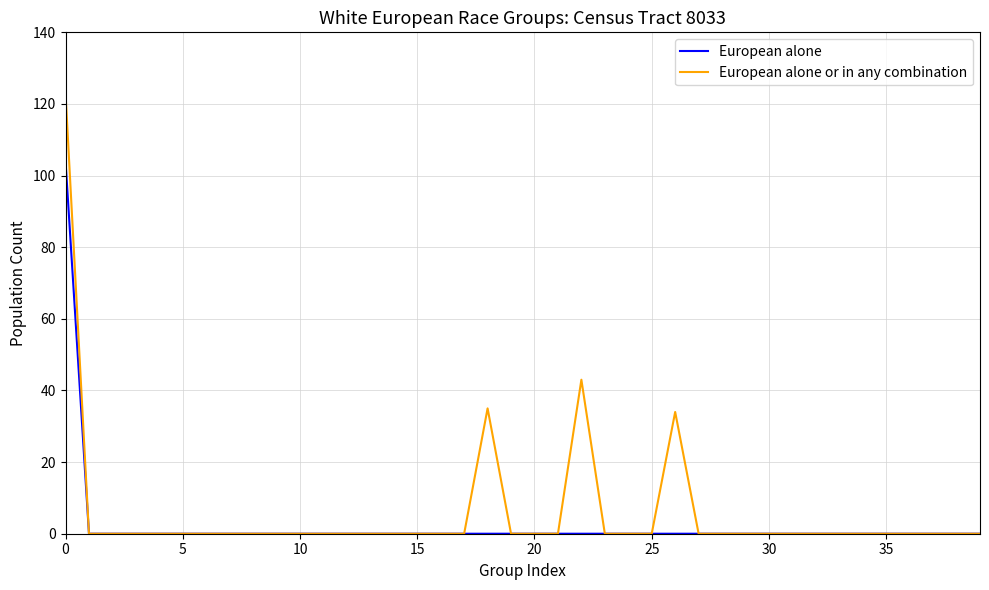

List the series in order of their peak value, lowest first.

European alone, European alone or in any combination